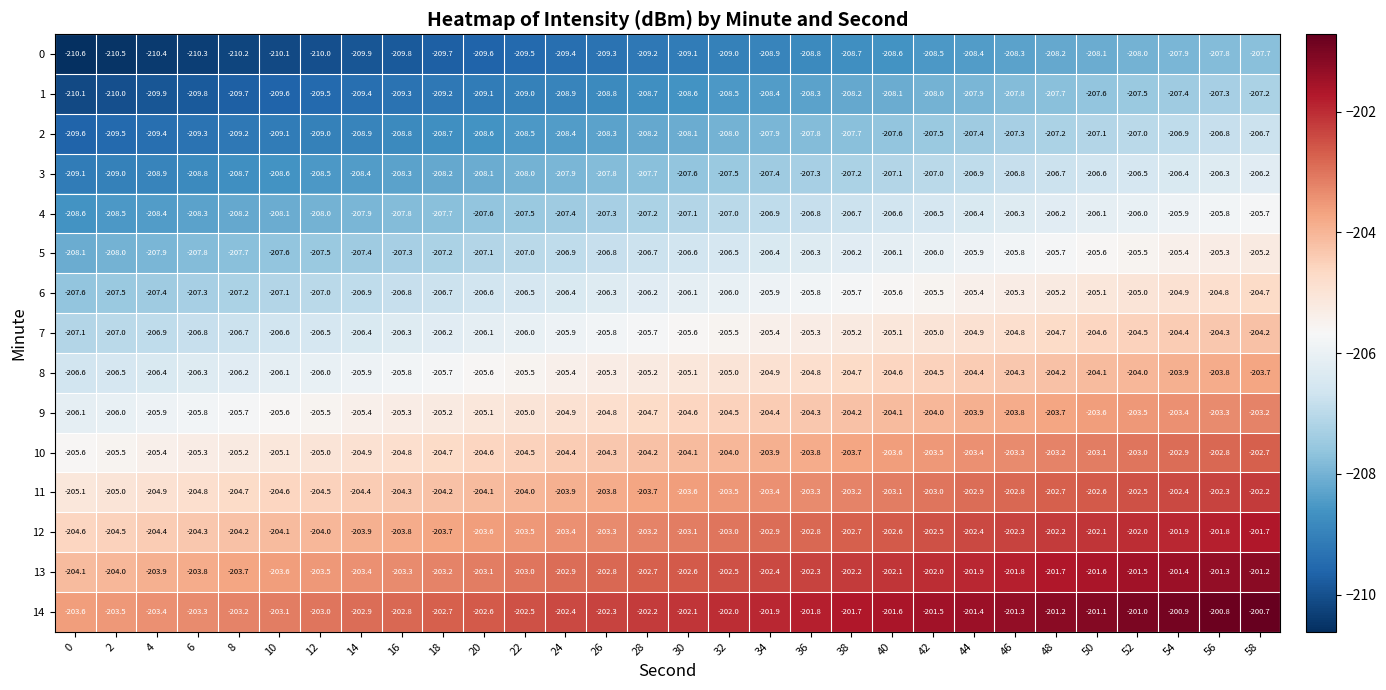

The value of 9 at 42 is -204.0. True or false?

True